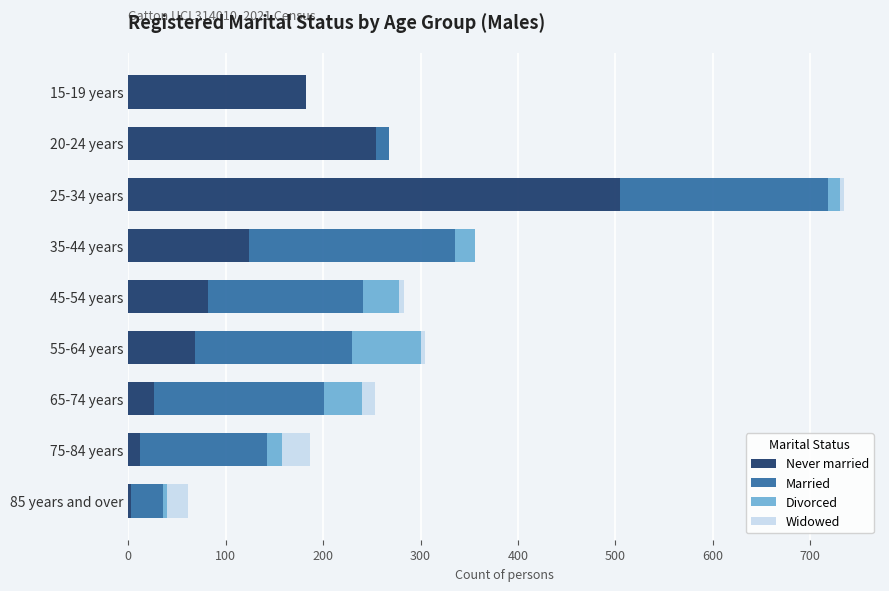

The Never married series shows 26 at 65-74 years. True or false?

True